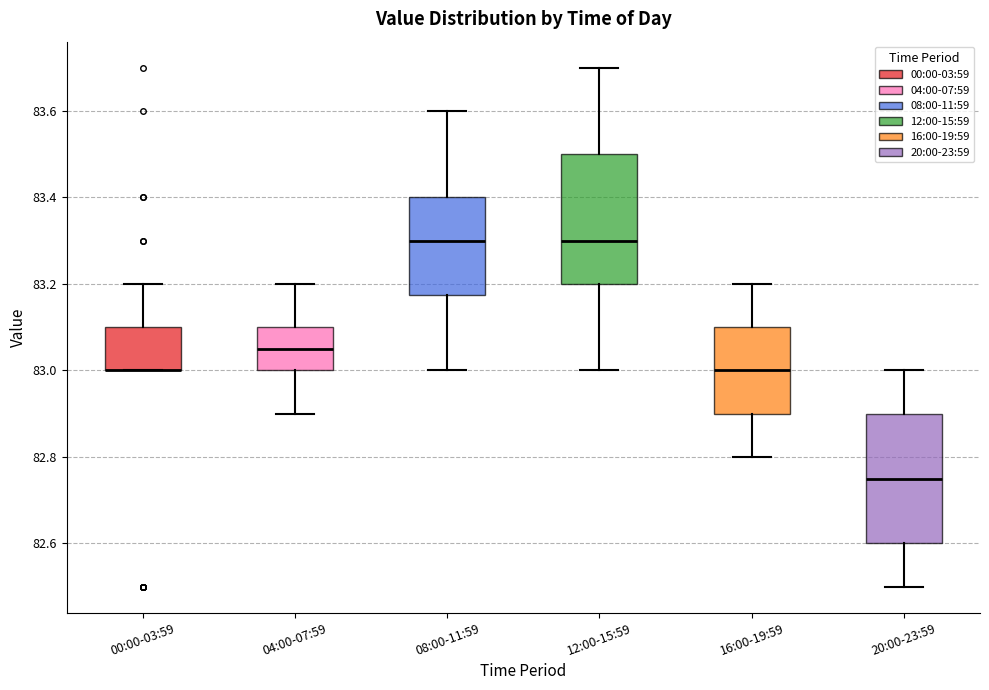

Reading left to right, transcribe this box plot: for each box, give where its median line is, the range the box spans, and where its two whiskers end, as read against the y-axis. The values are not printed on the chart, so give them approximately, as read against the axis.

00:00-03:59: median 83.00 (drawn on the box's lower edge), box 83.00 to 83.10, whiskers 83.00 to 83.20
04:00-07:59: median 83.06, box 83.00 to 83.10, whiskers 82.90 to 83.20
08:00-11:59: median 83.30, box 83.18 to 83.40, whiskers 83.00 to 83.60
12:00-15:59: median 83.30, box 83.20 to 83.50, whiskers 83.00 to 83.70
16:00-19:59: median 83.00, box 82.90 to 83.10, whiskers 82.80 to 83.20
20:00-23:59: median 82.76, box 82.60 to 82.90, whiskers 82.50 to 83.00